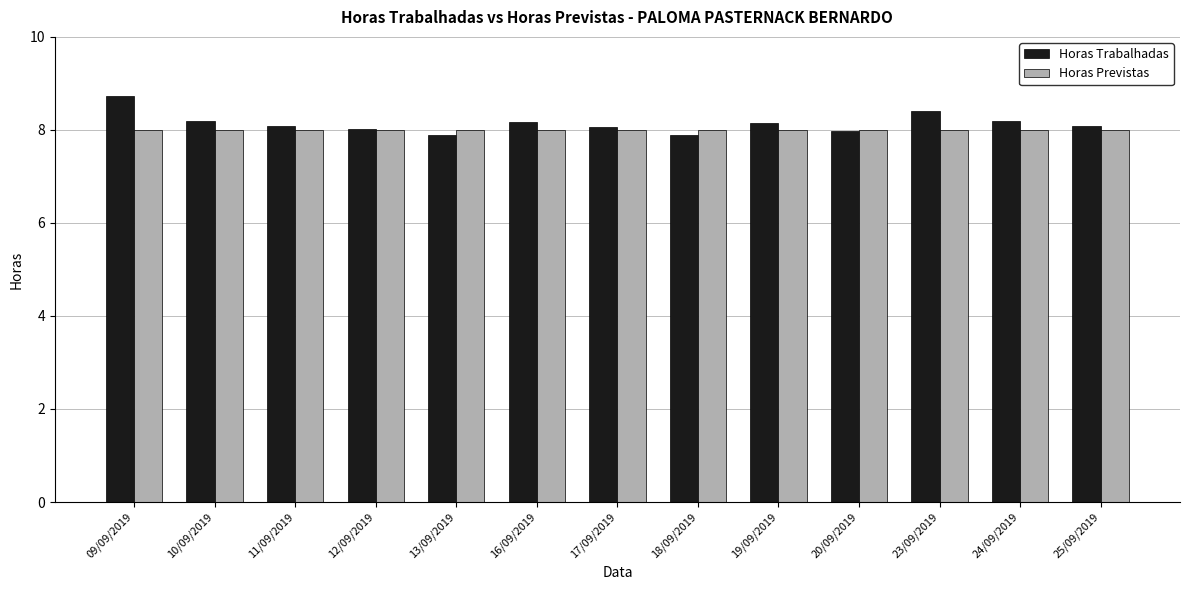

What are all the series names shown in the legend?

Horas Trabalhadas, Horas Previstas